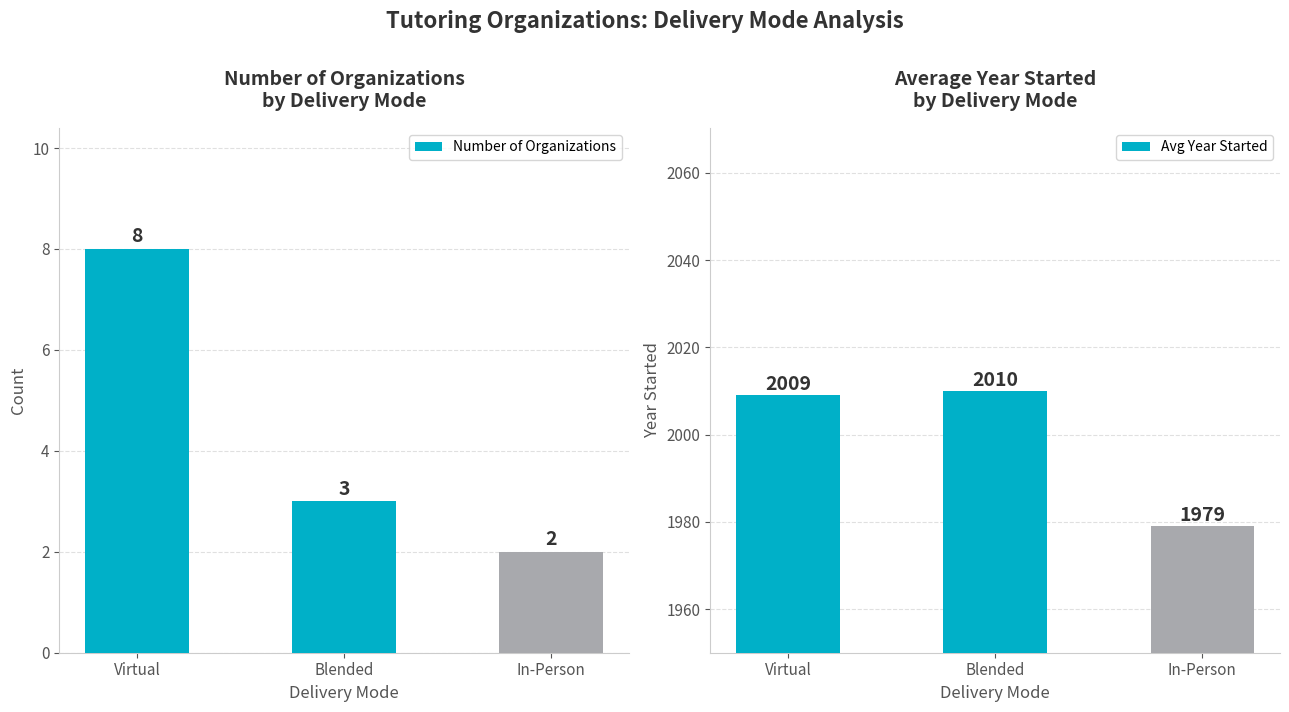

What is the maximum value shown in the chart?

2010